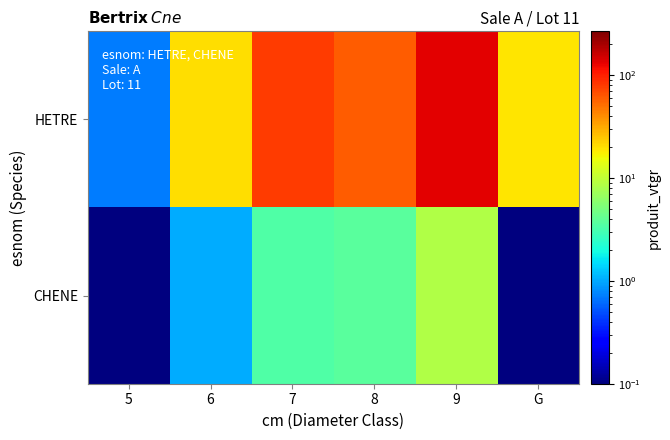

Reading left to right, transcribe all the data shown in this chart.

HETRE: 5=0.7	6=20.6	7=79.3	8=60.4	9=133.6	G=19.2
CHENE: 5=0.0	6=1.0	7=3.4	8=3.7	9=8.6	G=0.0